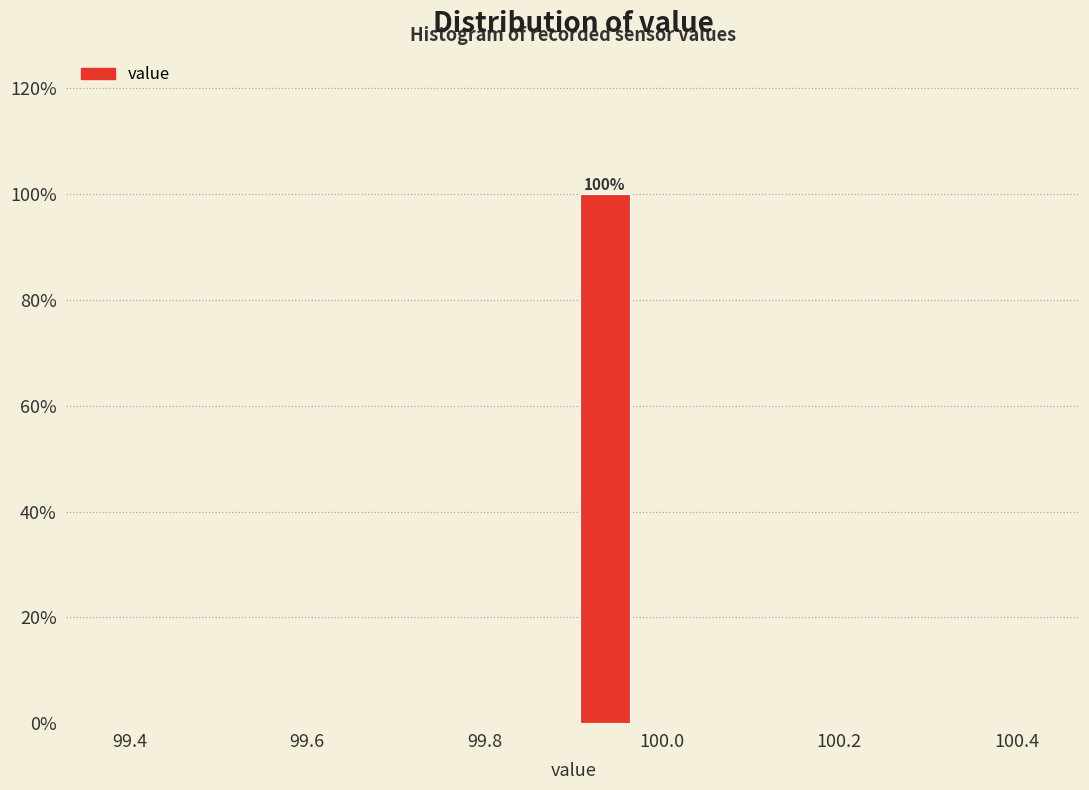

Around what value on the x-axis is the tallest bar? Give the approximate position of its centre, as read against the axis.

99.94